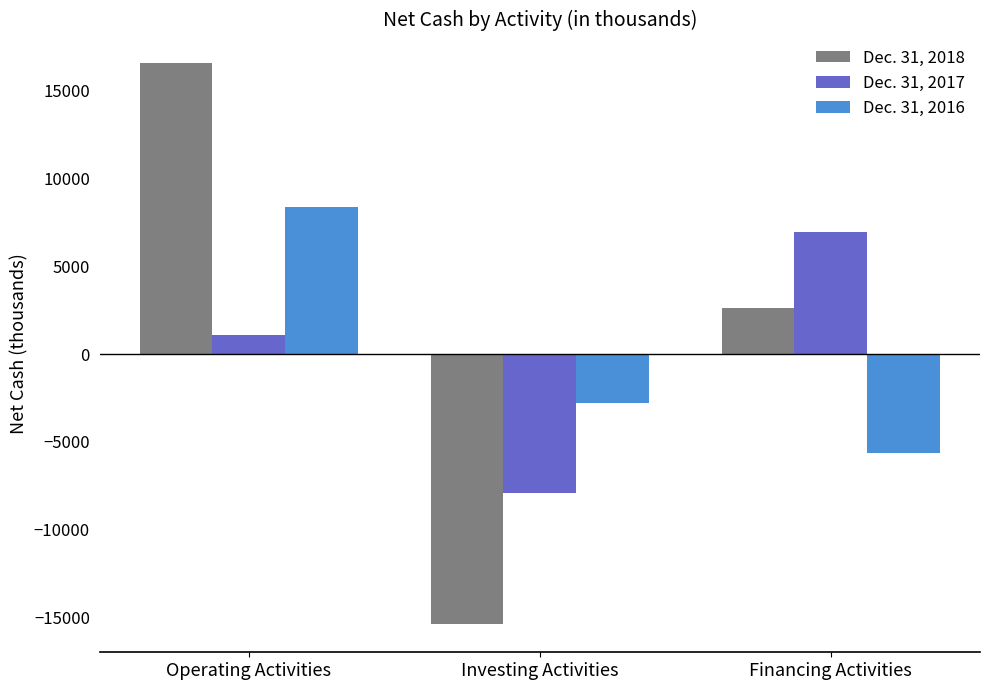

Which series has the widest spread of values?

Dec. 31, 2018